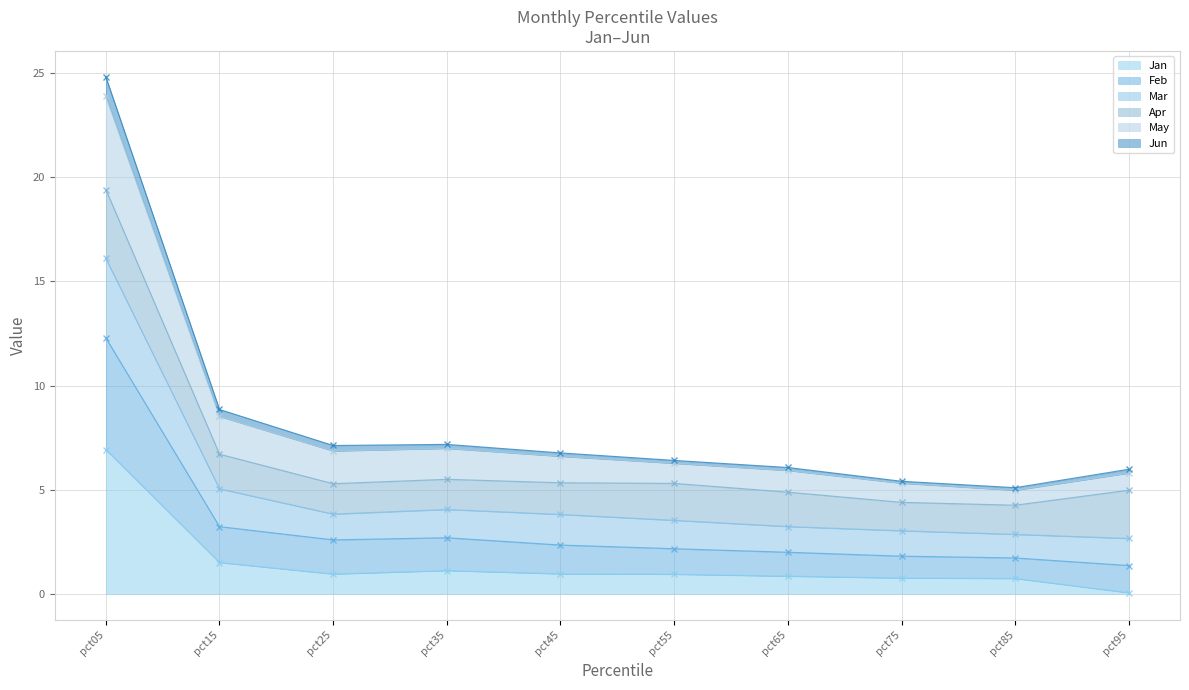

What is the difference between the maximum and minimum values in the Jan series?

6.9